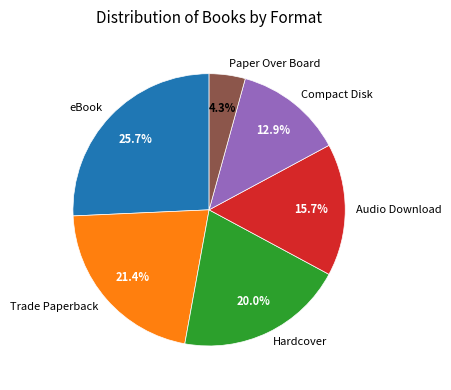

To the nearest percent, what is the average slice percentage?

17%